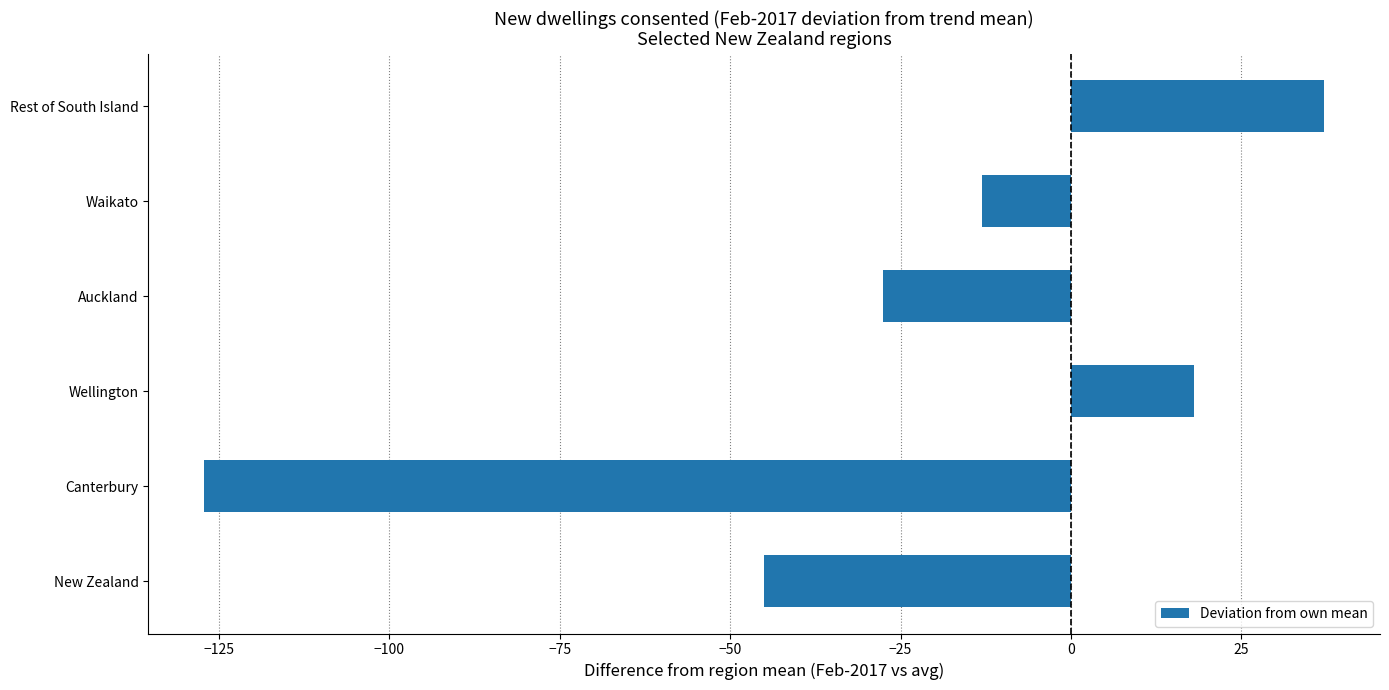

Reading bottom to top, extract all data points from this chart.

New Zealand=-45.0	Canterbury=-127.1	Wellington=18.1	Auckland=-27.6	Waikato=-13.0	Rest of South Island=37.1